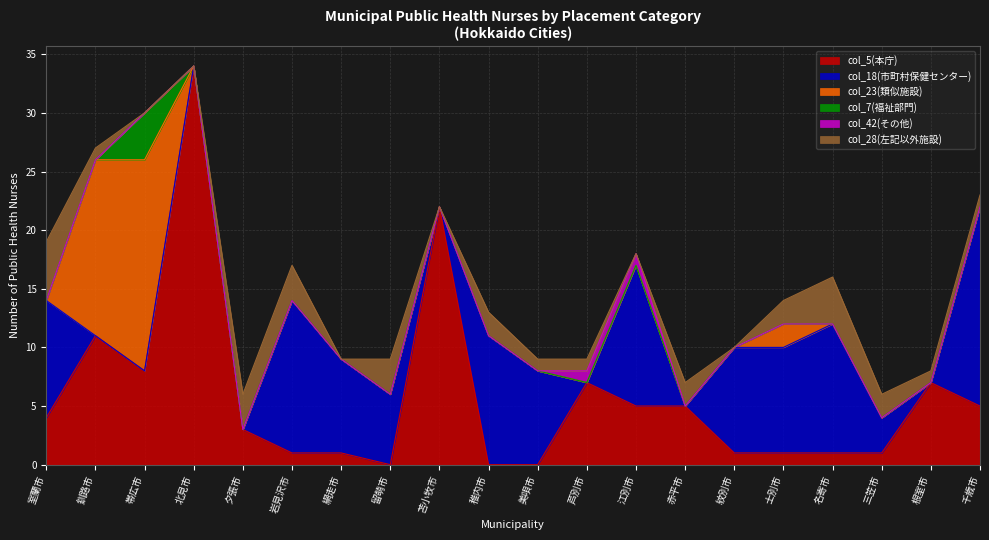

True or false: col_23(類似施設) has a value of 21 at 釧路市.

False